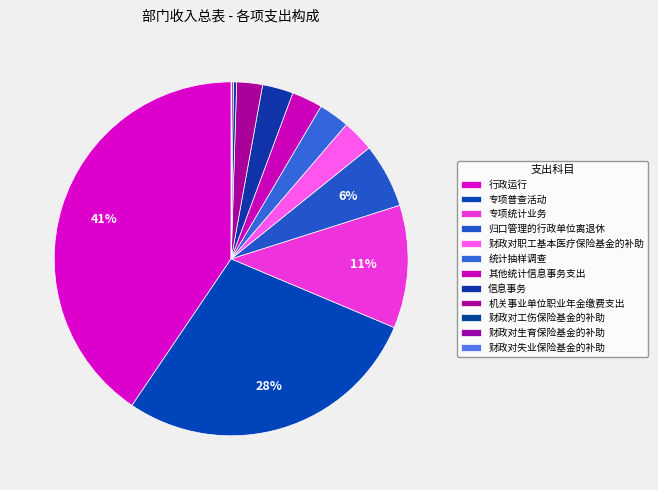

What is the largest slice in the pie chart?

行政运行